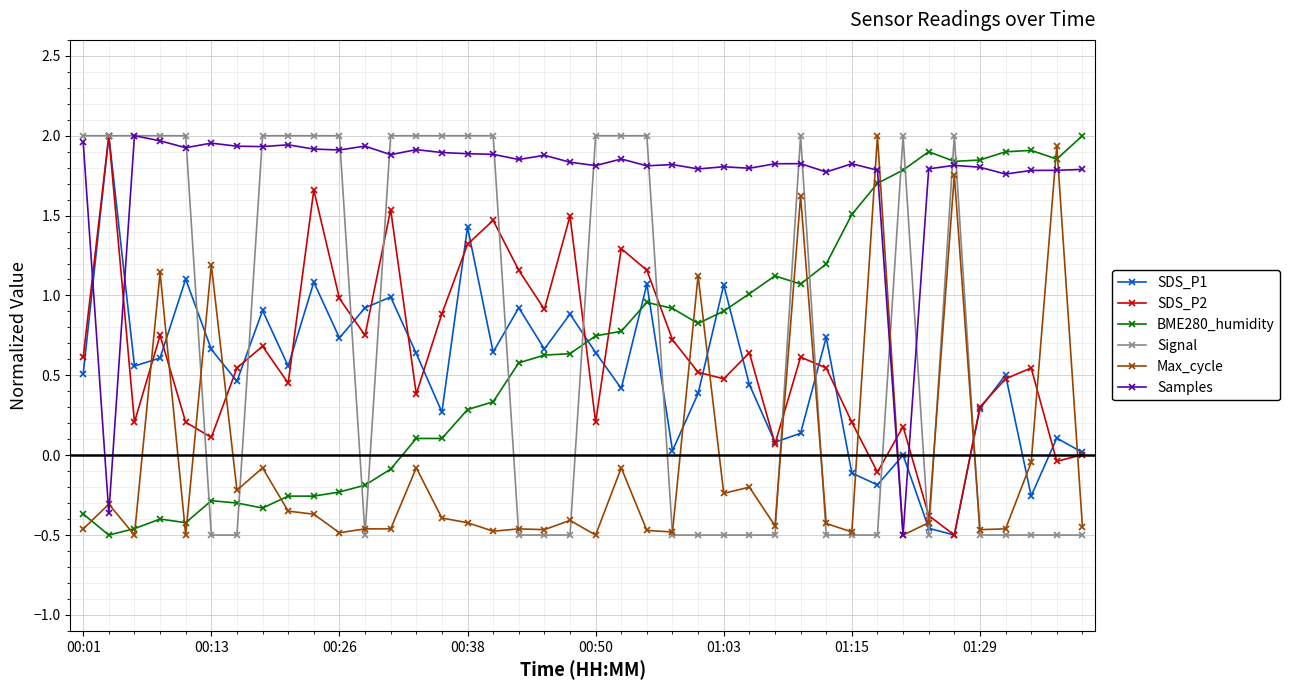

Which series has the largest total across all categories?

Samples